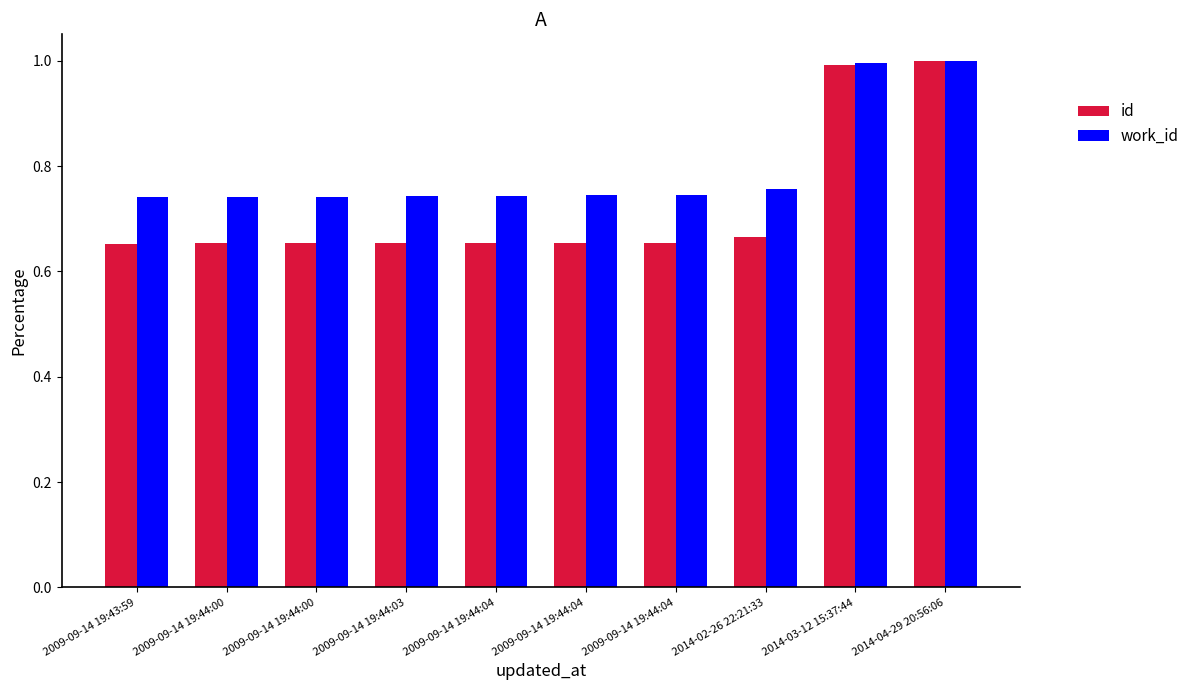

Reading left to right, what are all the values shown in this chart?

id: 2009-09-14 19:43:59=0.7	2009-09-14 19:44:00=0.7	2009-09-14 19:44:00=0.7	2009-09-14 19:44:03=0.7	2009-09-14 19:44:04=0.7	2009-09-14 19:44:04=0.7	2009-09-14 19:44:04=0.7	2014-02-26 22:21:33=0.7	2014-03-12 15:37:44=1.0	2014-04-29 20:56:06=1.0
work_id: 2009-09-14 19:43:59=0.7	2009-09-14 19:44:00=0.7	2009-09-14 19:44:00=0.7	2009-09-14 19:44:03=0.7	2009-09-14 19:44:04=0.7	2009-09-14 19:44:04=0.7	2009-09-14 19:44:04=0.7	2014-02-26 22:21:33=0.8	2014-03-12 15:37:44=1.0	2014-04-29 20:56:06=1.0